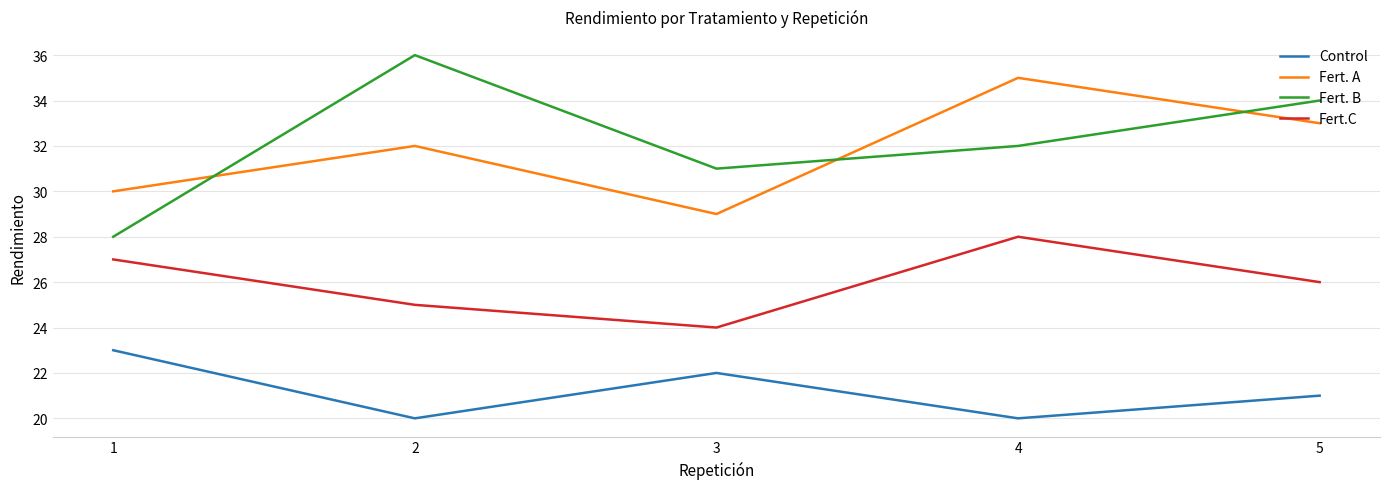

The value of Control at 2 is 20. True or false?

True